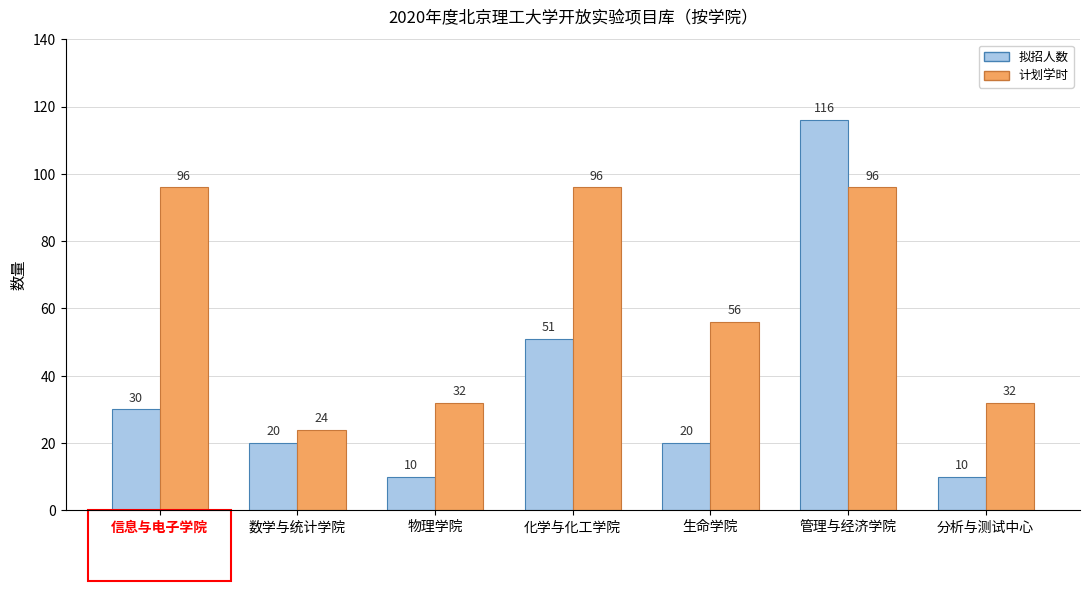

Which series has the largest range (max minus min)?

拟招人数